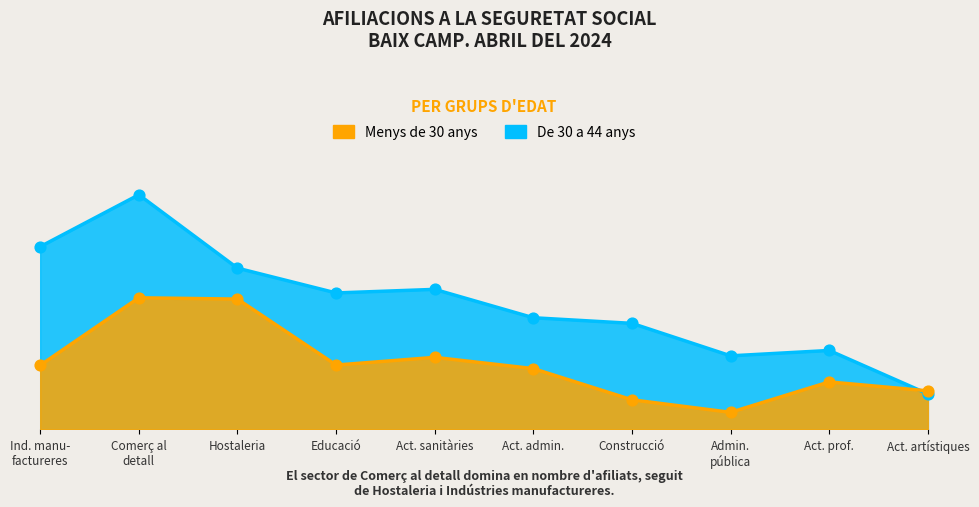

What is the total value across all series at Ind. manu- factureres?

4830